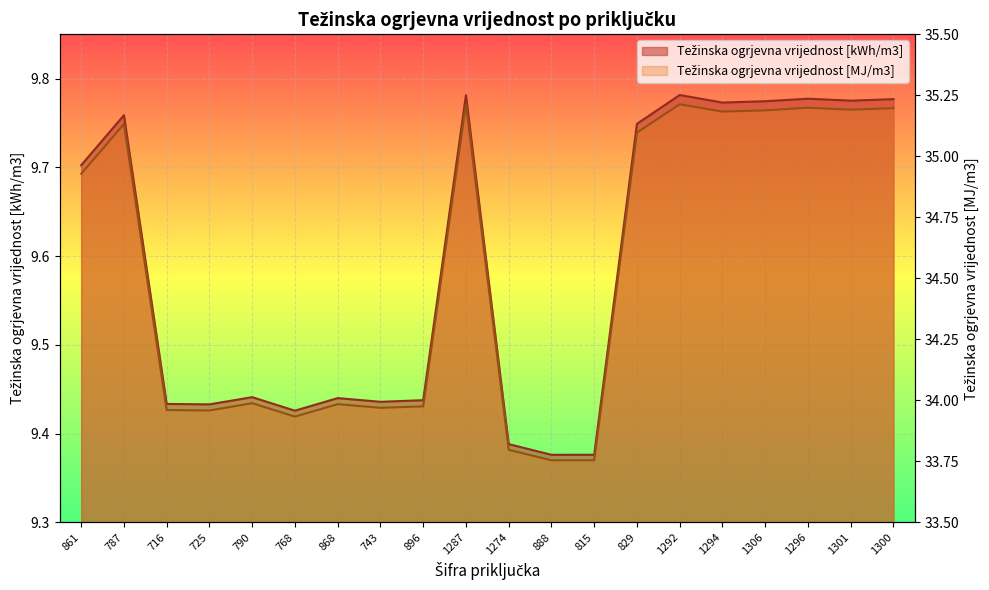

What is the total value across all series at 861?

44.6